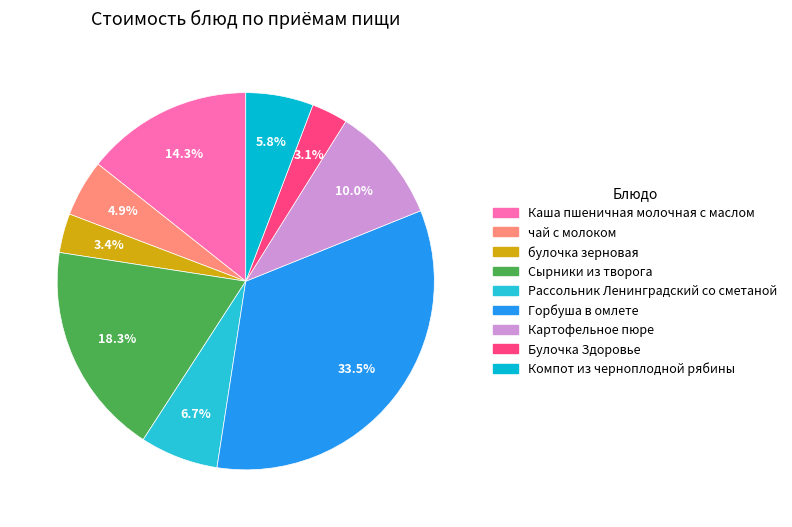

True or false: булочка зерновая accounts for 15% of the total.

False